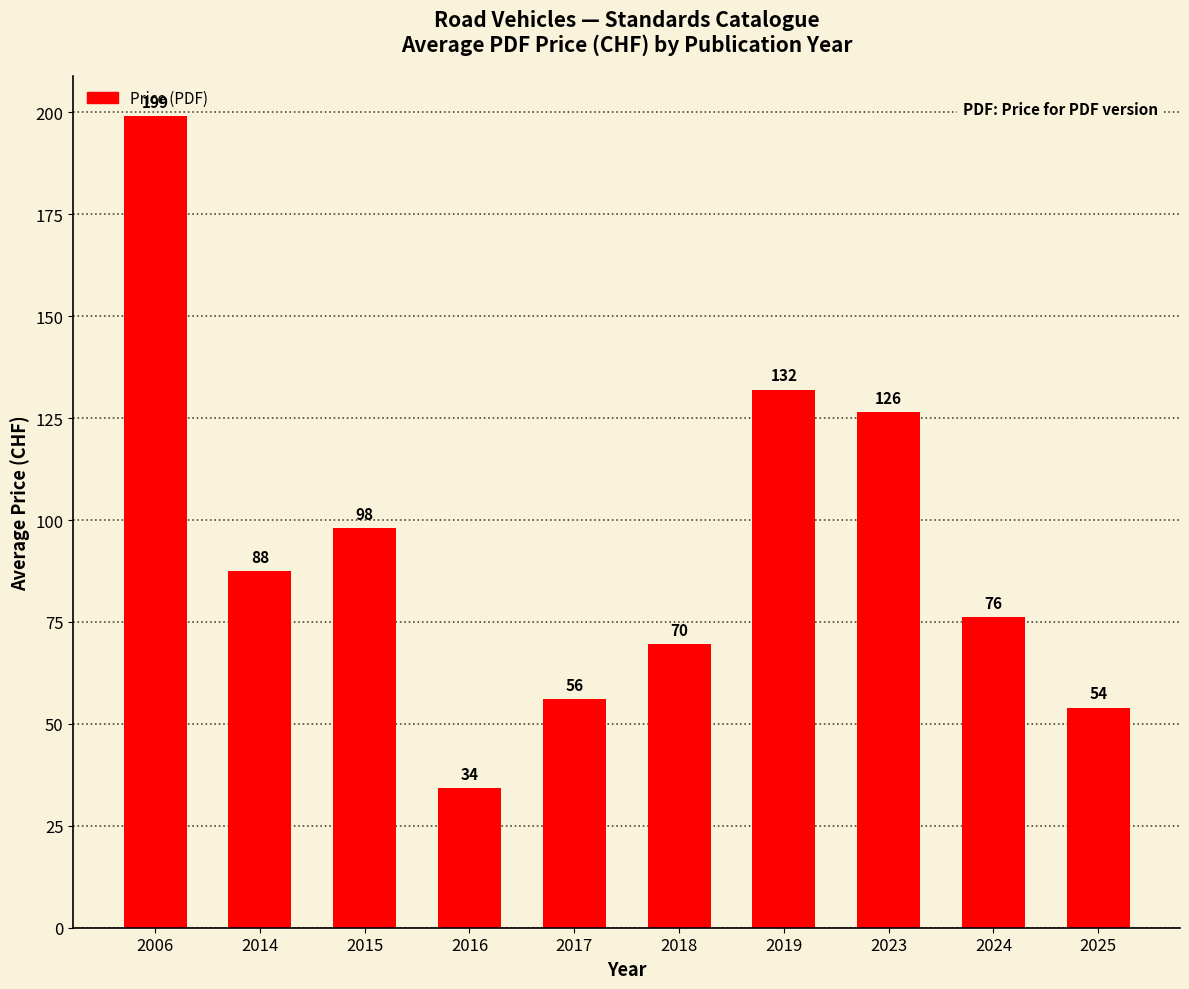

At which label is the value closest to 116?

2023